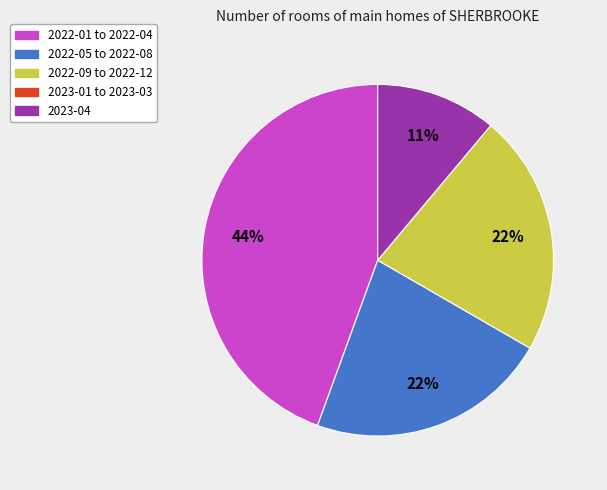

To the nearest percent, what is the difference between the largest and smallest slice percentages?

33%